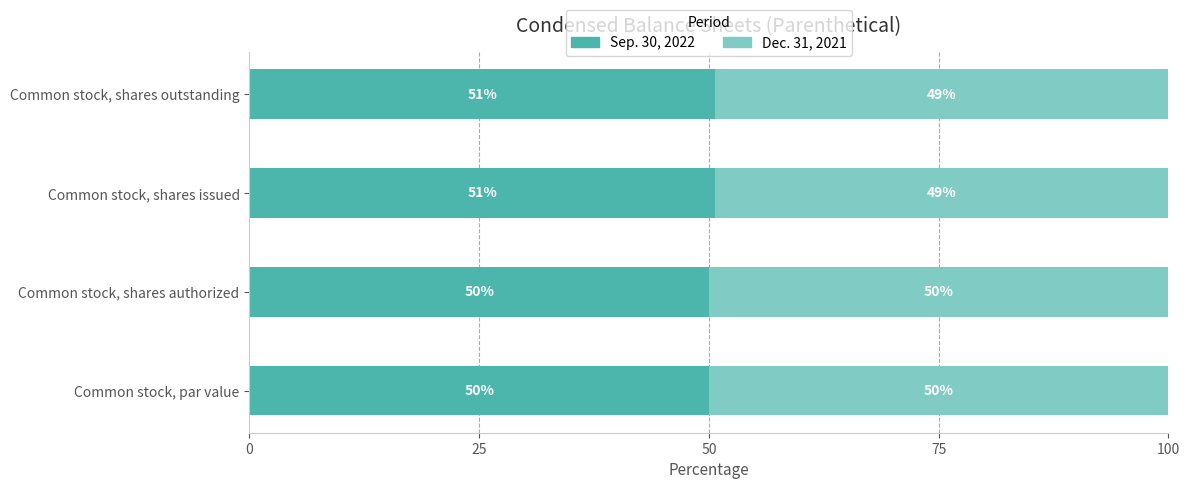

Count the Sep. 30, 2022 values in the range 50 to 51.

4